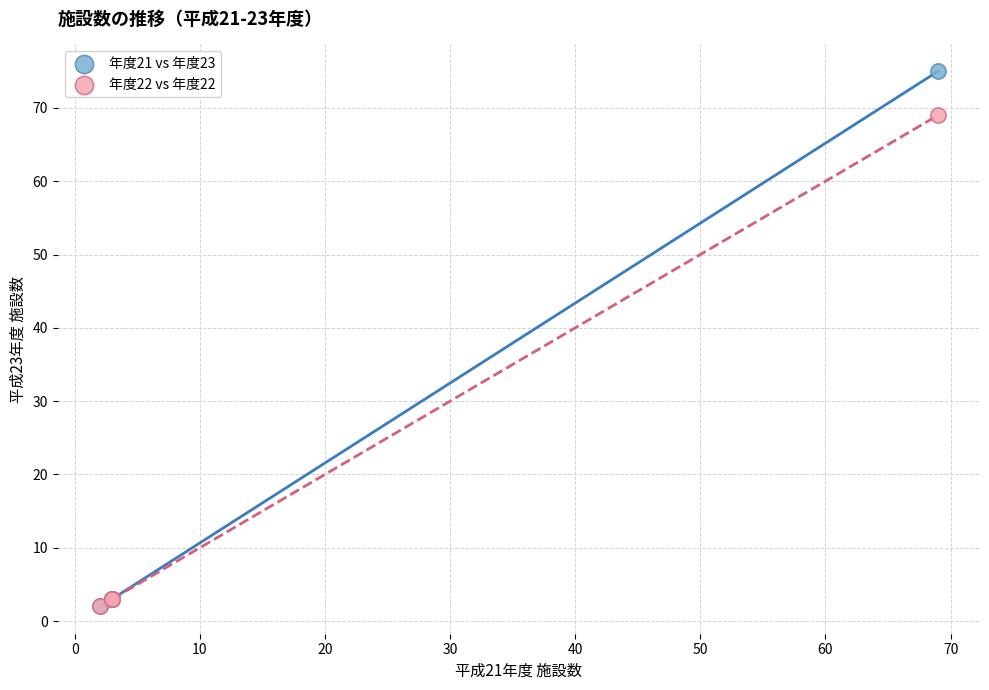

Across all series, what Y value is closest to 38?

69